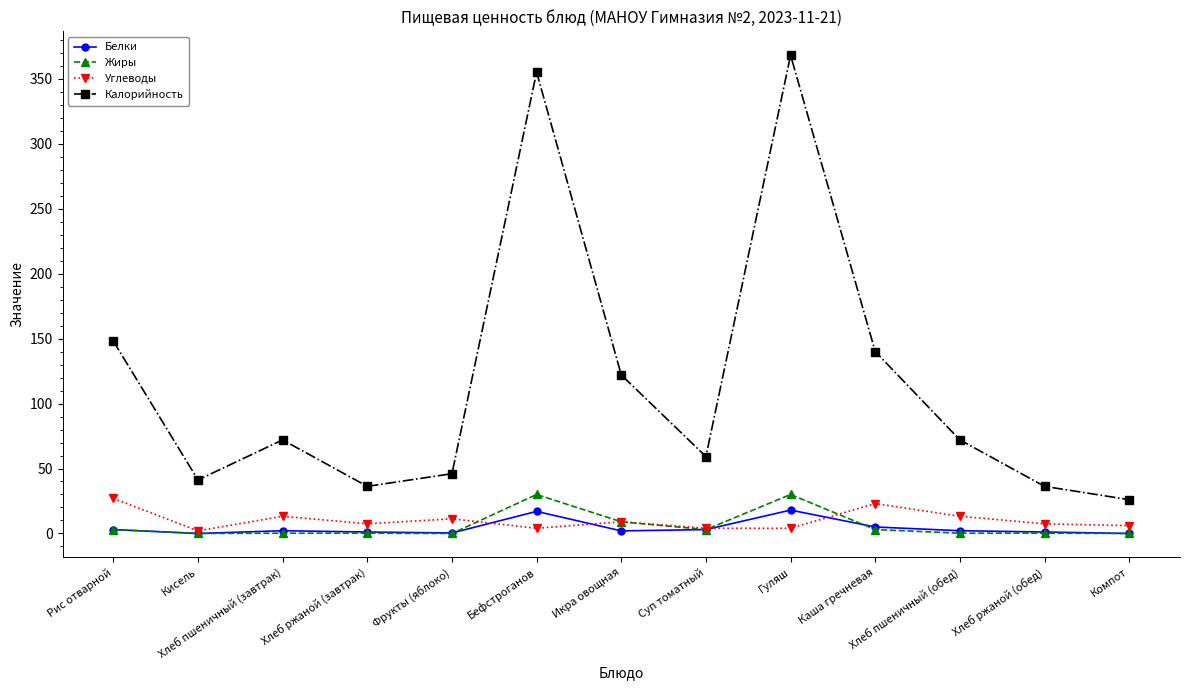

True or false: Калорийность and Углеводы intersect in this chart.

False